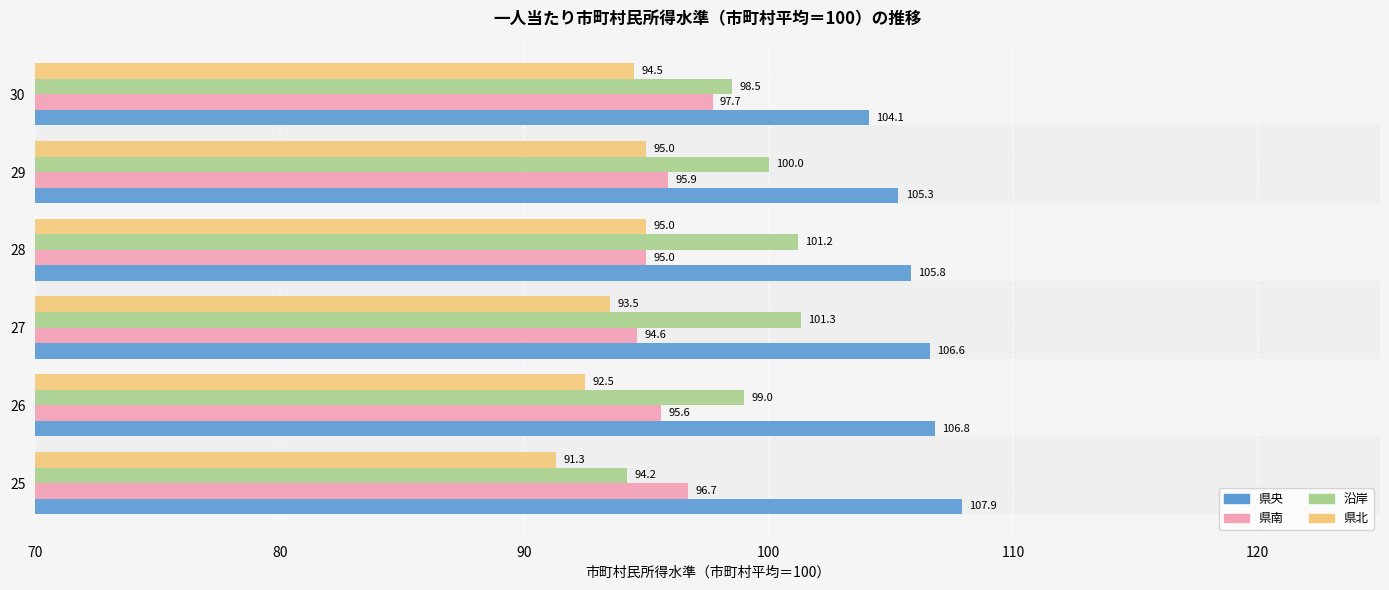

Rank the categories by 沿岸 value from highest to lowest.

27, 28, 29, 26, 30, 25